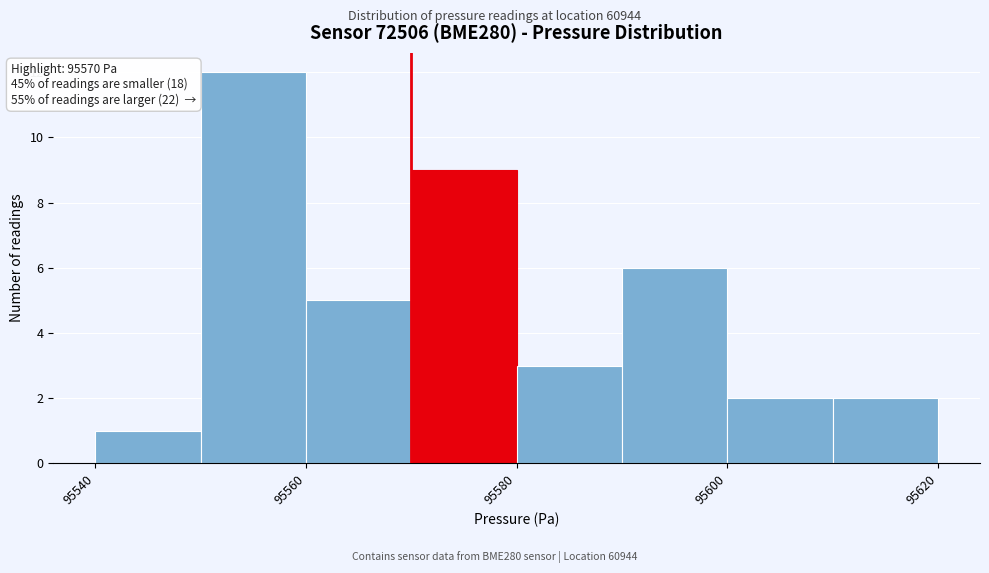

Which range on the x-axis has the tallest bar?

95550 to 95560